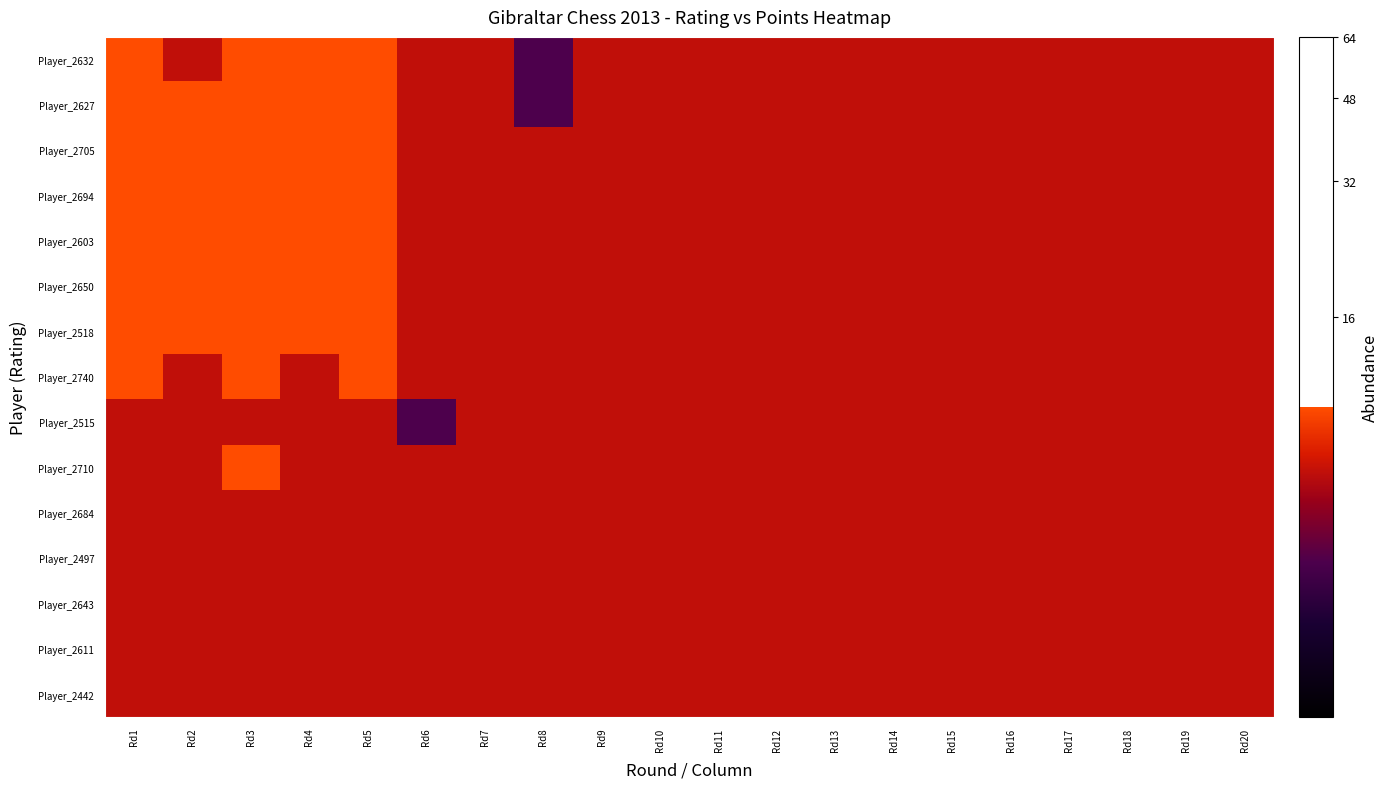

Reading left to right, extract all data points from this chart.

Player_2632: Rd1=20.0	Rd2=15.8	Rd3=20.0	Rd4=20.0	Rd5=20.0	Rd6=15.8	Rd7=15.8	Rd8=10.0	Rd9=15.8	Rd10=15.8	Rd11=15.8	Rd12=15.8	Rd13=15.8	Rd14=15.8	Rd15=15.8	Rd16=15.8	Rd17=15.8	Rd18=15.8	Rd19=15.8	Rd20=15.8
Player_2627: Rd1=20.0	Rd2=20.0	Rd3=20.0	Rd4=20.0	Rd5=20.0	Rd6=15.8	Rd7=15.8	Rd8=10.0	Rd9=15.8	Rd10=15.8	Rd11=15.8	Rd12=15.8	Rd13=15.8	Rd14=15.8	Rd15=15.8	Rd16=15.8	Rd17=15.8	Rd18=15.8	Rd19=15.8	Rd20=15.8
Player_2705: Rd1=20.0	Rd2=20.0	Rd3=20.0	Rd4=20.0	Rd5=20.0	Rd6=15.8	Rd7=15.8	Rd8=15.8	Rd9=15.8	Rd10=15.8	Rd11=15.8	Rd12=15.8	Rd13=15.8	Rd14=15.8	Rd15=15.8	Rd16=15.8	Rd17=15.8	Rd18=15.8	Rd19=15.8	Rd20=15.8
Player_2694: Rd1=20.0	Rd2=20.0	Rd3=20.0	Rd4=20.0	Rd5=20.0	Rd6=15.8	Rd7=15.8	Rd8=15.8	Rd9=15.8	Rd10=15.8	Rd11=15.8	Rd12=15.8	Rd13=15.8	Rd14=15.8	Rd15=15.8	Rd16=15.8	Rd17=15.8	Rd18=15.8	Rd19=15.8	Rd20=15.8
Player_2603: Rd1=20.0	Rd2=20.0	Rd3=20.0	Rd4=20.0	Rd5=20.0	Rd6=15.8	Rd7=15.8	Rd8=15.8	Rd9=15.8	Rd10=15.8	Rd11=15.8	Rd12=15.8	Rd13=15.8	Rd14=15.8	Rd15=15.8	Rd16=15.8	Rd17=15.8	Rd18=15.8	Rd19=15.8	Rd20=15.8
Player_2650: Rd1=20.0	Rd2=20.0	Rd3=20.0	Rd4=20.0	Rd5=20.0	Rd6=15.8	Rd7=15.8	Rd8=15.8	Rd9=15.8	Rd10=15.8	Rd11=15.8	Rd12=15.8	Rd13=15.8	Rd14=15.8	Rd15=15.8	Rd16=15.8	Rd17=15.8	Rd18=15.8	Rd19=15.8	Rd20=15.8
Player_2518: Rd1=20.0	Rd2=20.0	Rd3=20.0	Rd4=20.0	Rd5=20.0	Rd6=15.8	Rd7=15.8	Rd8=15.8	Rd9=15.8	Rd10=15.8	Rd11=15.8	Rd12=15.8	Rd13=15.8	Rd14=15.8	Rd15=15.8	Rd16=15.8	Rd17=15.8	Rd18=15.8	Rd19=15.8	Rd20=15.8
Player_2740: Rd1=20.0	Rd2=15.8	Rd3=20.0	Rd4=15.8	Rd5=20.0	Rd6=15.8	Rd7=15.8	Rd8=15.8	Rd9=15.8	Rd10=15.8	Rd11=15.8	Rd12=15.8	Rd13=15.8	Rd14=15.8	Rd15=15.8	Rd16=15.8	Rd17=15.8	Rd18=15.8	Rd19=15.8	Rd20=15.8
Player_2515: Rd1=15.8	Rd2=15.8	Rd3=15.8	Rd4=15.8	Rd5=15.8	Rd6=10.0	Rd7=15.8	Rd8=15.8	Rd9=15.8	Rd10=15.8	Rd11=15.8	Rd12=15.8	Rd13=15.8	Rd14=15.8	Rd15=15.8	Rd16=15.8	Rd17=15.8	Rd18=15.8	Rd19=15.8	Rd20=15.8
Player_2710: Rd1=15.8	Rd2=15.8	Rd3=20.0	Rd4=15.8	Rd5=15.8	Rd6=15.8	Rd7=15.8	Rd8=15.8	Rd9=15.8	Rd10=15.8	Rd11=15.8	Rd12=15.8	Rd13=15.8	Rd14=15.8	Rd15=15.8	Rd16=15.8	Rd17=15.8	Rd18=15.8	Rd19=15.8	Rd20=15.8
Player_2684: Rd1=15.8	Rd2=15.8	Rd3=15.8	Rd4=15.8	Rd5=15.8	Rd6=15.8	Rd7=15.8	Rd8=15.8	Rd9=15.8	Rd10=15.8	Rd11=15.8	Rd12=15.8	Rd13=15.8	Rd14=15.8	Rd15=15.8	Rd16=15.8	Rd17=15.8	Rd18=15.8	Rd19=15.8	Rd20=15.8
Player_2497: Rd1=15.8	Rd2=15.8	Rd3=15.8	Rd4=15.8	Rd5=15.8	Rd6=15.8	Rd7=15.8	Rd8=15.8	Rd9=15.8	Rd10=15.8	Rd11=15.8	Rd12=15.8	Rd13=15.8	Rd14=15.8	Rd15=15.8	Rd16=15.8	Rd17=15.8	Rd18=15.8	Rd19=15.8	Rd20=15.8
Player_2643: Rd1=15.8	Rd2=15.8	Rd3=15.8	Rd4=15.8	Rd5=15.8	Rd6=15.8	Rd7=15.8	Rd8=15.8	Rd9=15.8	Rd10=15.8	Rd11=15.8	Rd12=15.8	Rd13=15.8	Rd14=15.8	Rd15=15.8	Rd16=15.8	Rd17=15.8	Rd18=15.8	Rd19=15.8	Rd20=15.8
Player_2611: Rd1=15.8	Rd2=15.8	Rd3=15.8	Rd4=15.8	Rd5=15.8	Rd6=15.8	Rd7=15.8	Rd8=15.8	Rd9=15.8	Rd10=15.8	Rd11=15.8	Rd12=15.8	Rd13=15.8	Rd14=15.8	Rd15=15.8	Rd16=15.8	Rd17=15.8	Rd18=15.8	Rd19=15.8	Rd20=15.8
Player_2442: Rd1=15.8	Rd2=15.8	Rd3=15.8	Rd4=15.8	Rd5=15.8	Rd6=15.8	Rd7=15.8	Rd8=15.8	Rd9=15.8	Rd10=15.8	Rd11=15.8	Rd12=15.8	Rd13=15.8	Rd14=15.8	Rd15=15.8	Rd16=15.8	Rd17=15.8	Rd18=15.8	Rd19=15.8	Rd20=15.8